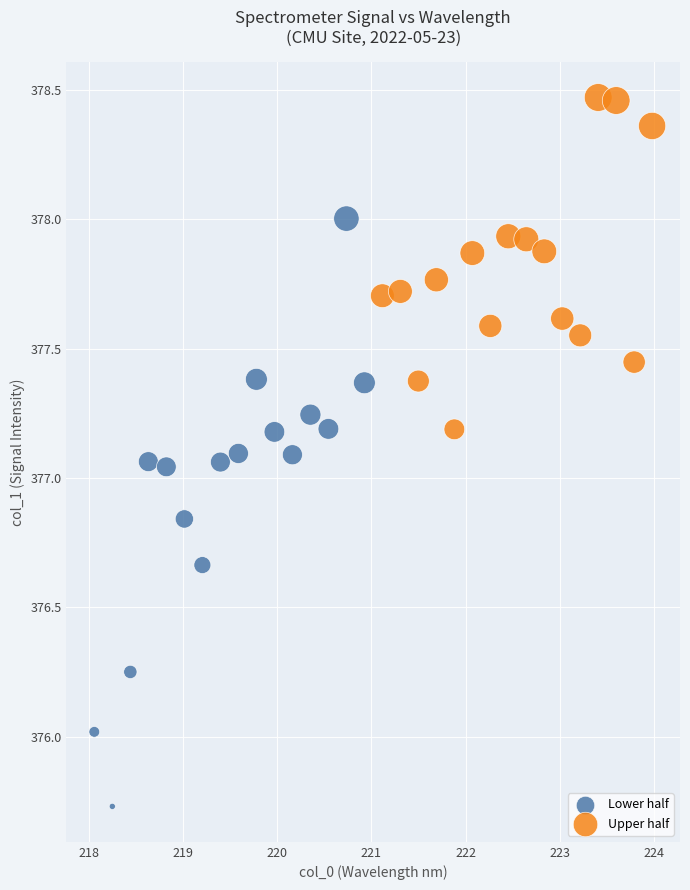

Which series has the largest Y range (max minus min)?

Lower half